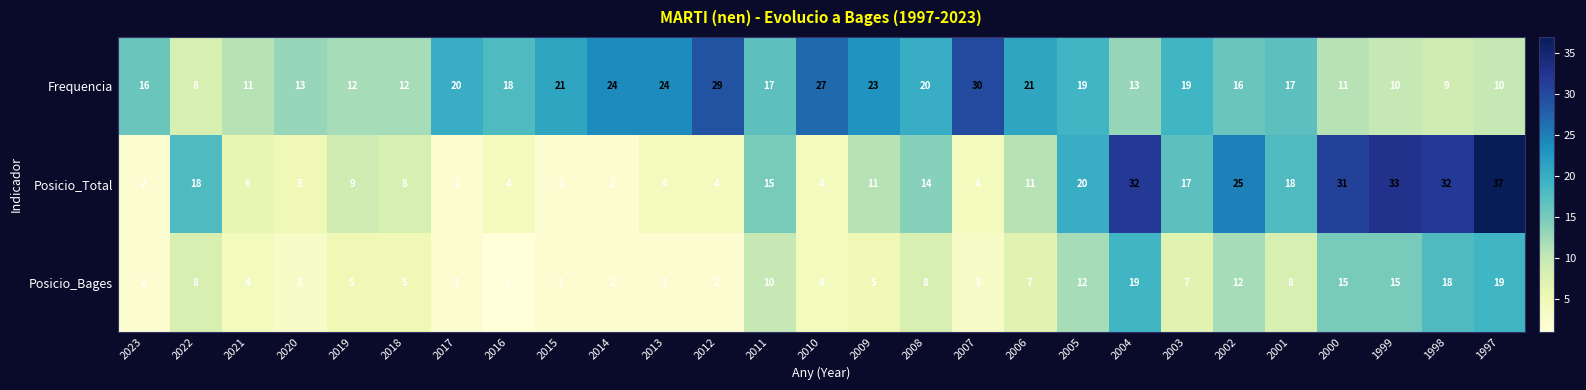

At 2019, list the series in order from smallest to largest.

Posicio_Bages, Posicio_Total, Frequencia